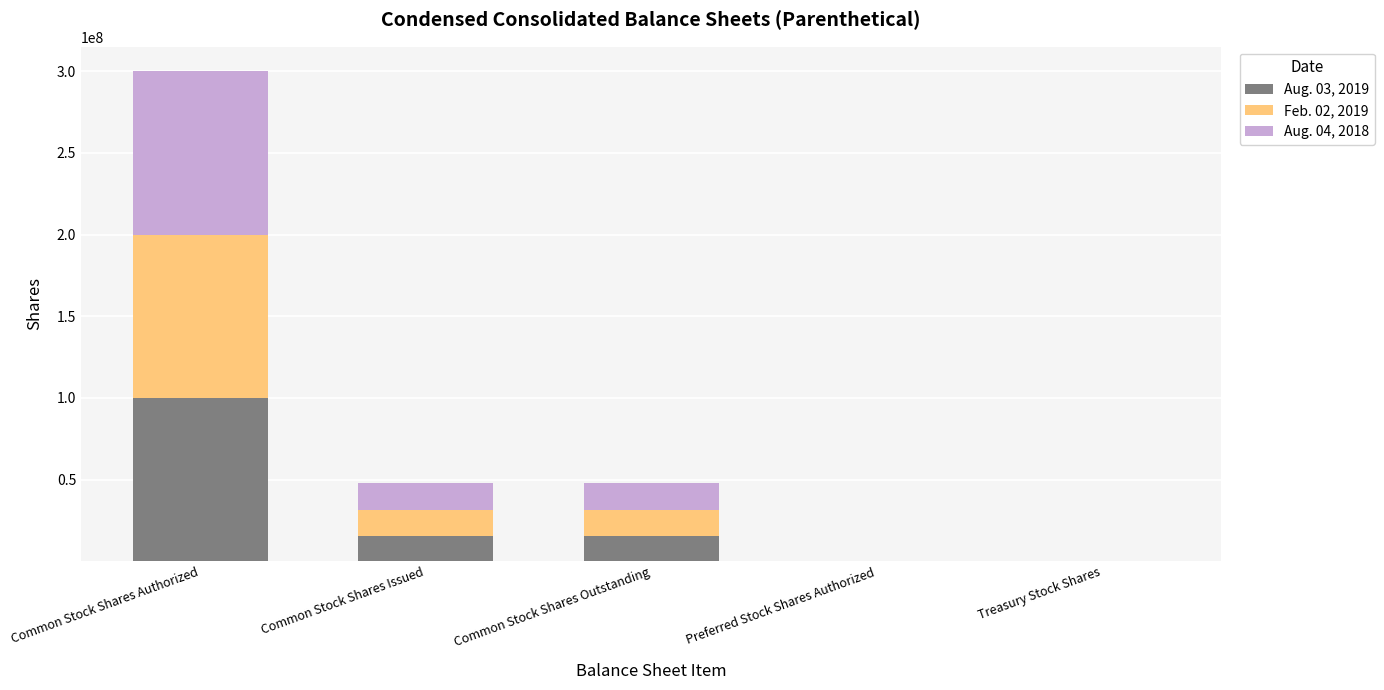

Are the bars grouped side by side (vs. stacked)?

No